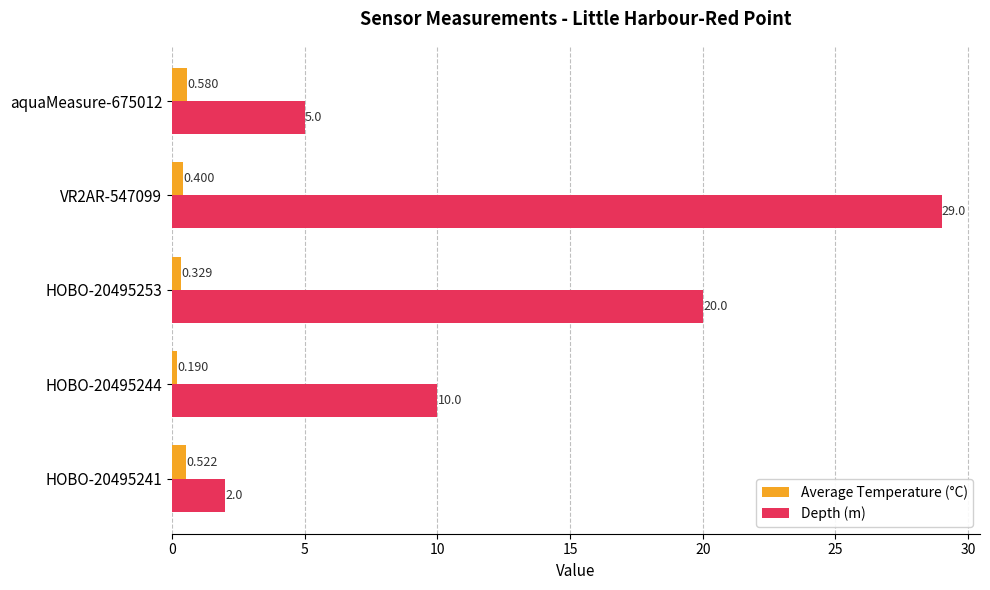

List the series in order of their overall mean, highest first.

Depth (m), Average Temperature (°C)